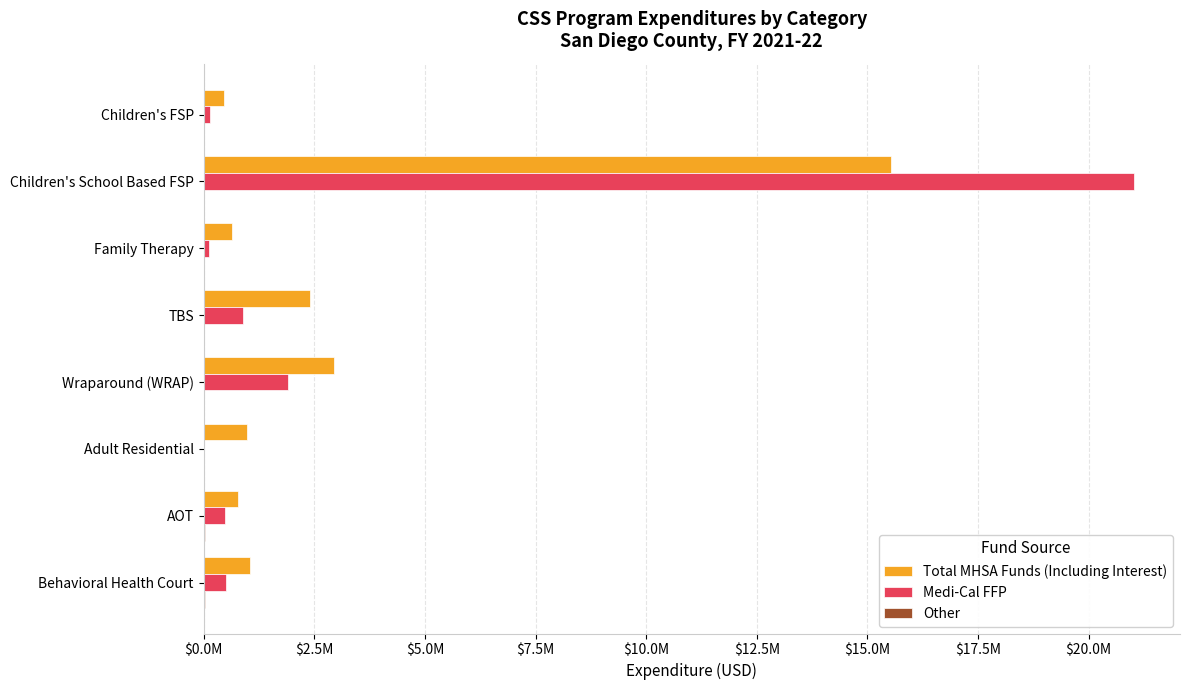

Reading left to right, what are all the values shown in this chart?

Total MHSA Funds (Including Interest): 450575.0	15542074.0	637931.7	2394413.7	2935667.0	984575.9	770064.9	1043763.8
Medi-Cal FFP: 155810.7	21012044.5	119136.8	900118.6	1899888.1	0.0	485856.0	514289.3
Other: 1623.8	11071.8	0.0	0.0	0.0	0.0	22508.0	37326.0